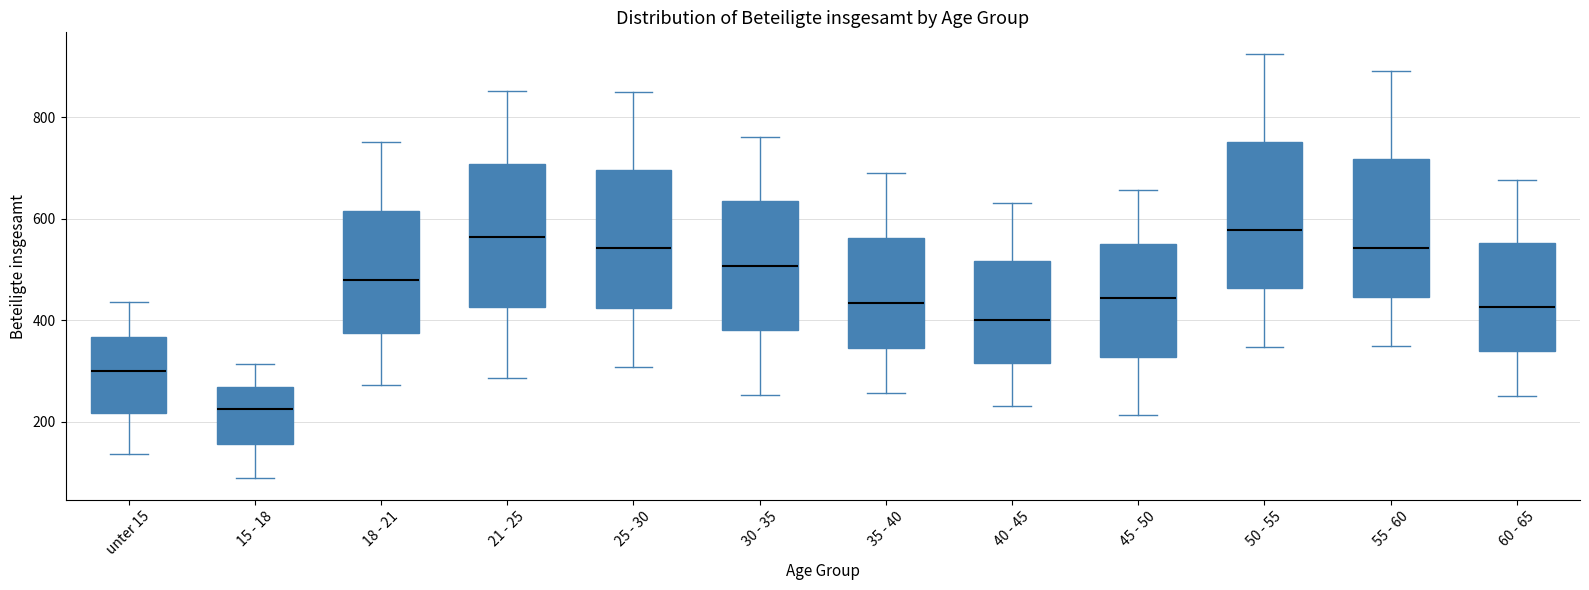

Where does the lower whisker of the box for 25 - 30 end on the y-axis? The values are not printed on the chart, so give them approximately, as read against the axis.

300